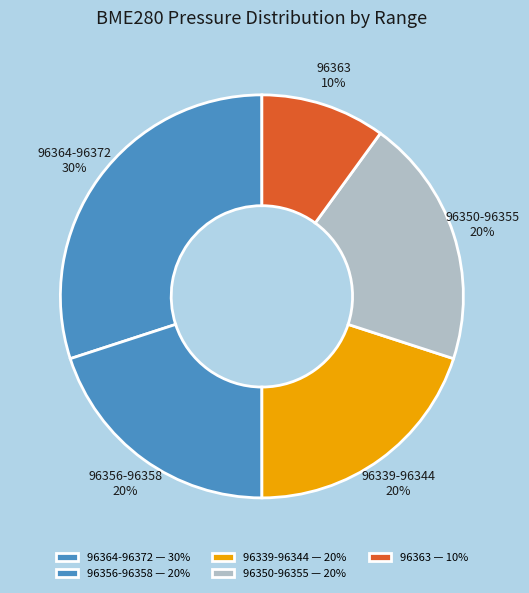

True or false: 96350-96355 accounts for 11% of the total.

False